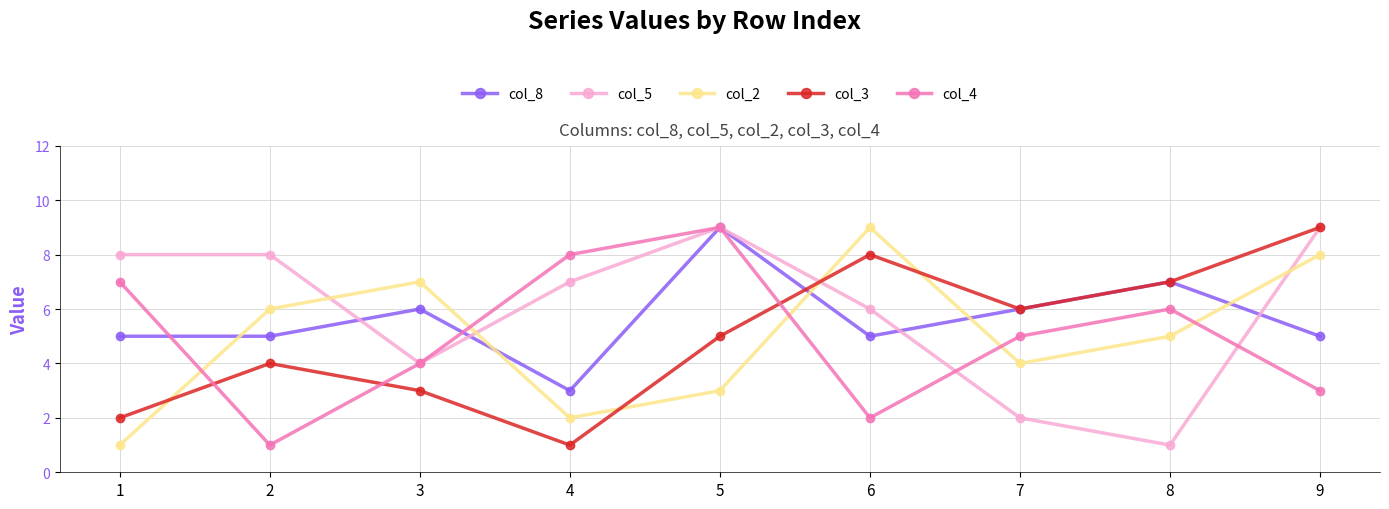

The value of col_2 at 9 is 8. True or false?

True